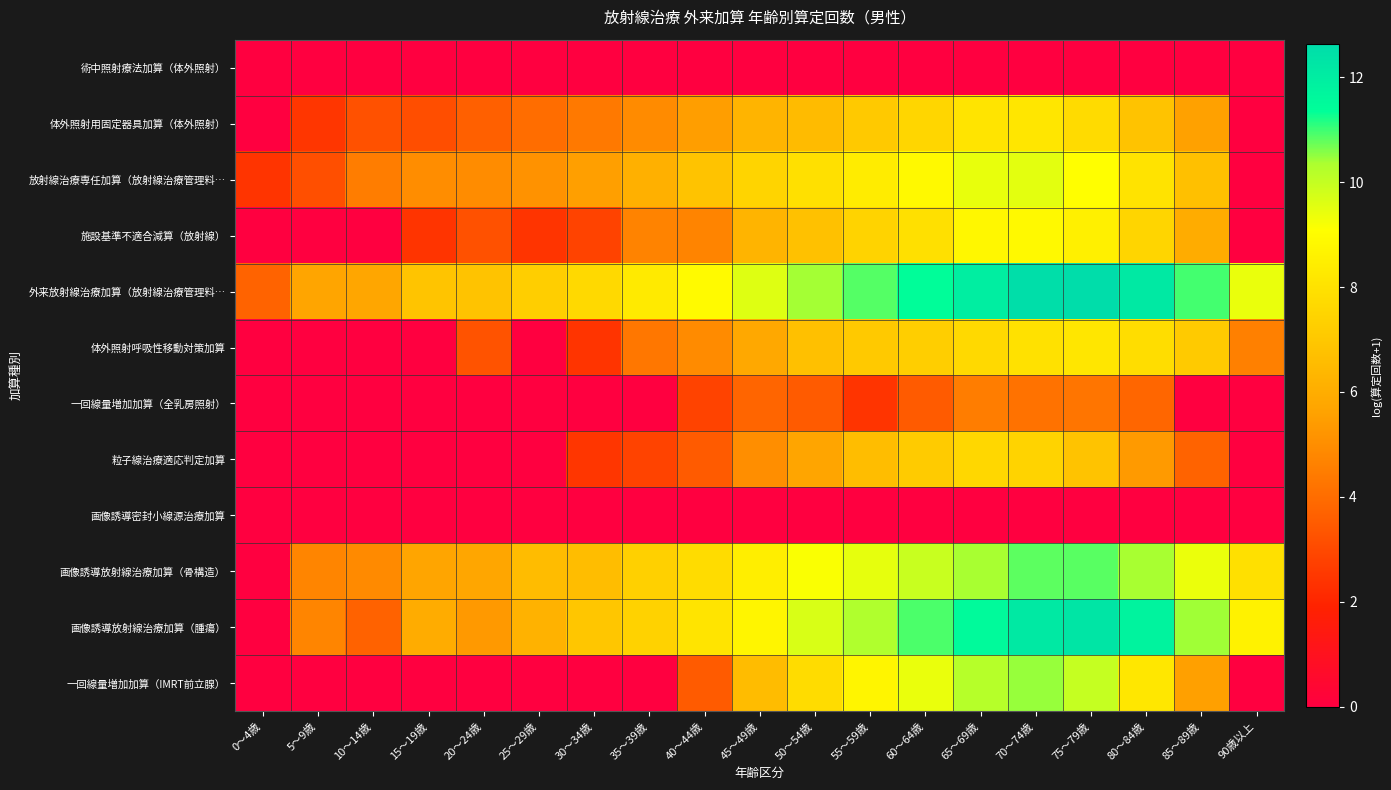

How many categories are shown in the chart?

19